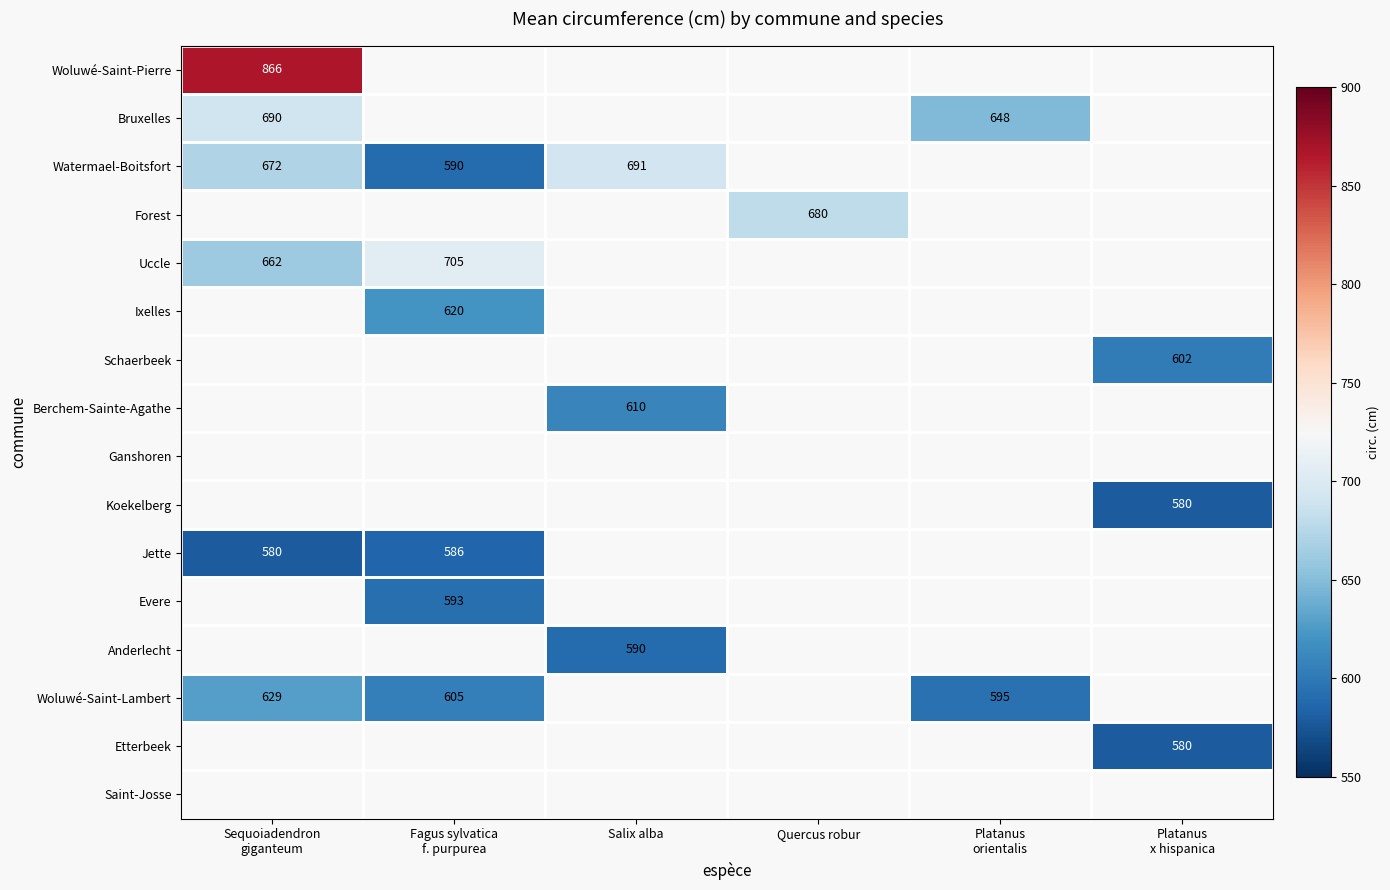

Between Platanus
x hispanica and Sequoiadendron
giganteum, which is larger?

Sequoiadendron
giganteum